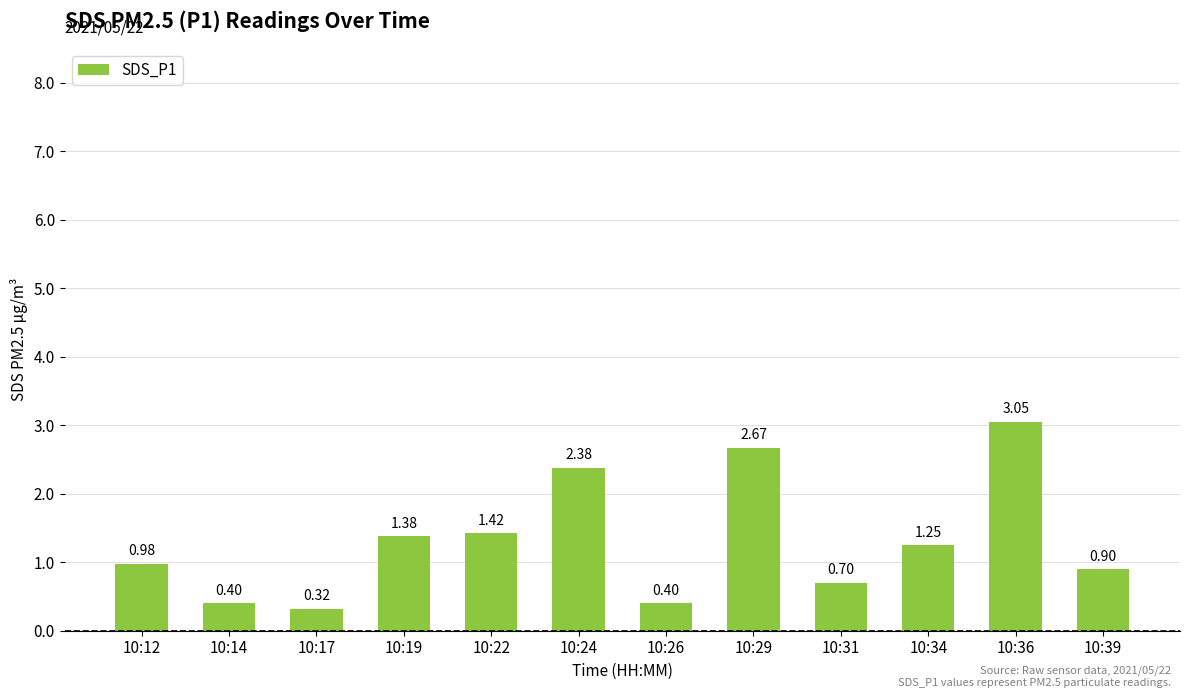

Which has a higher value, 10:36 or 10:17?

10:36